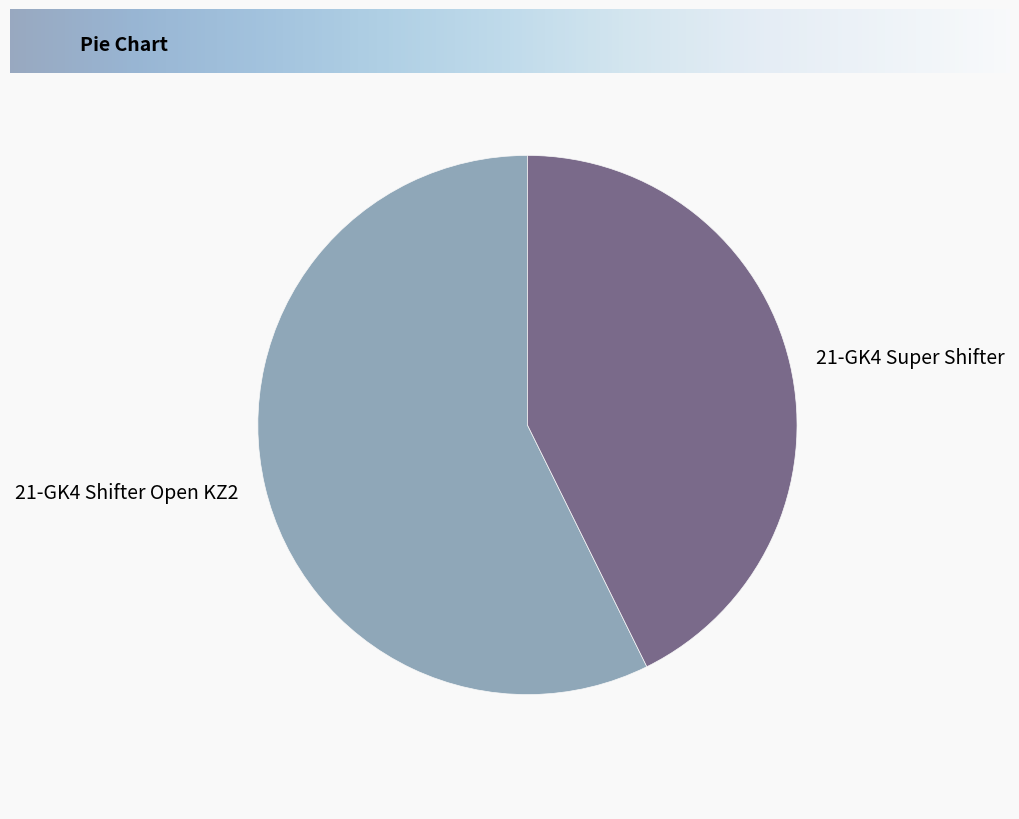

The 21-GK4 Shifter Open KZ2 slice represents 69% of the pie. True or false?

False